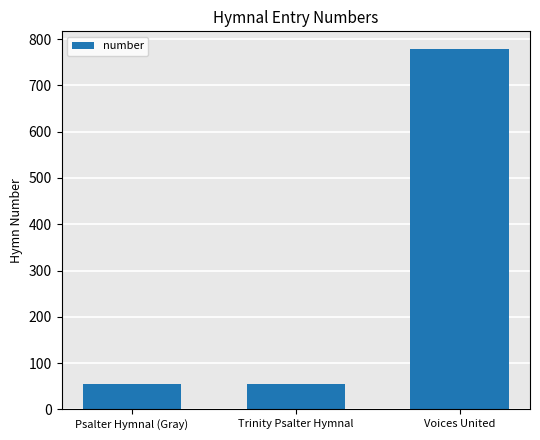

What is the change in value from Trinity Psalter Hymnal to Voices United?

+724